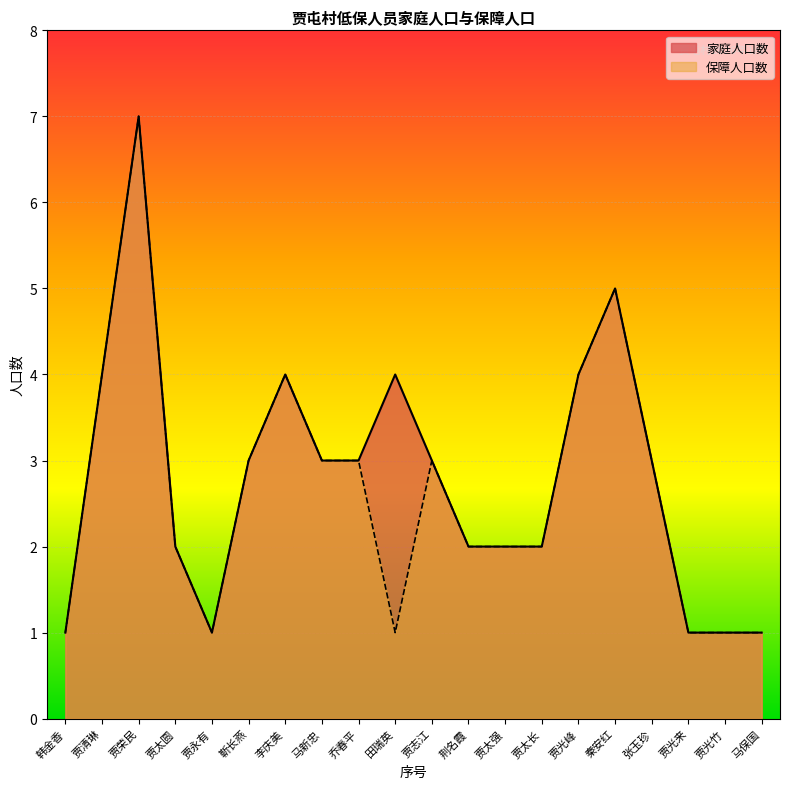

At 马保国, list the series in order from largest to smallest.

家庭人口数, 保障人口数